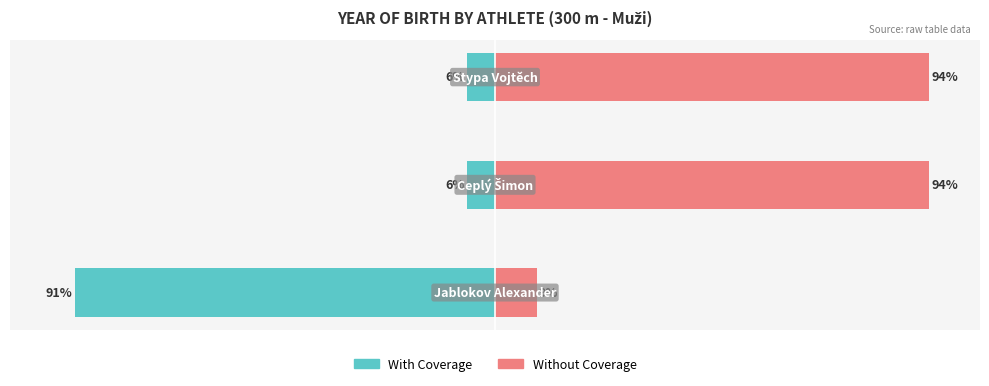

How many categories are shown in the chart?

3